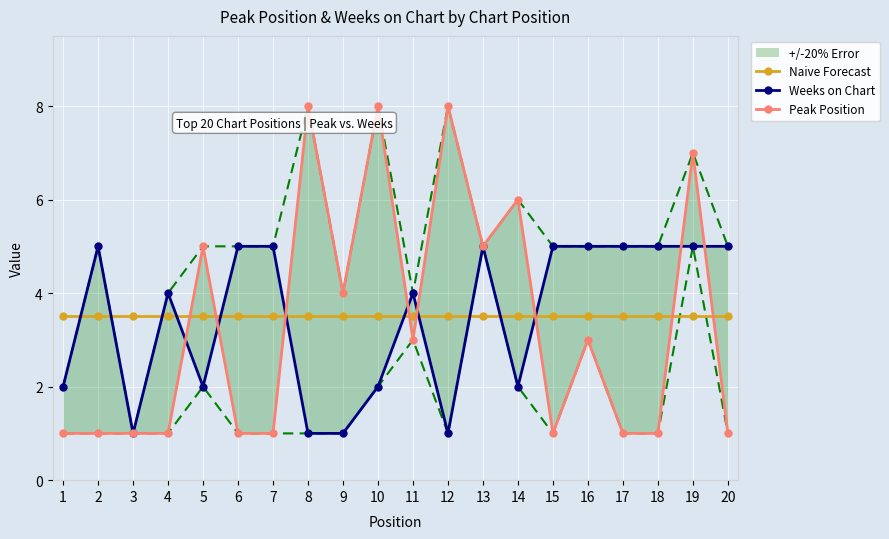

What is the average value of the Peak Position series?

3.4